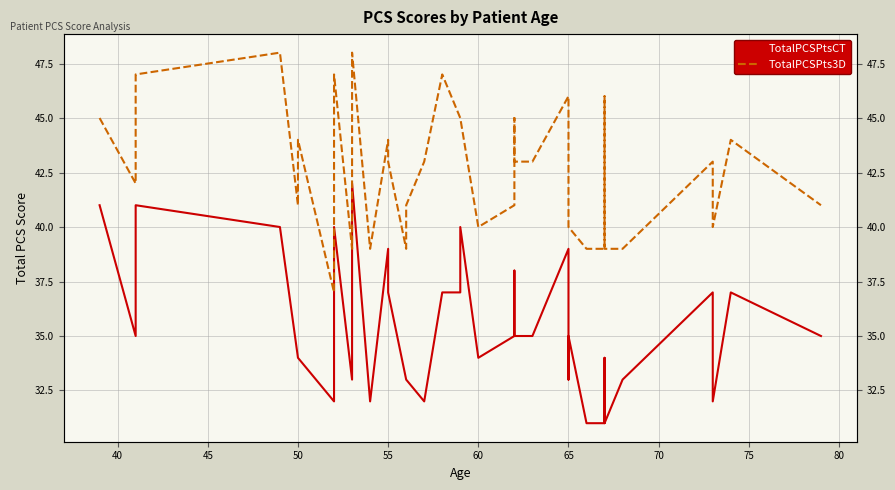

Is the value of TotalPCSPtsCT at 11 greater than the value of TotalPCSPts3D at 16?

No